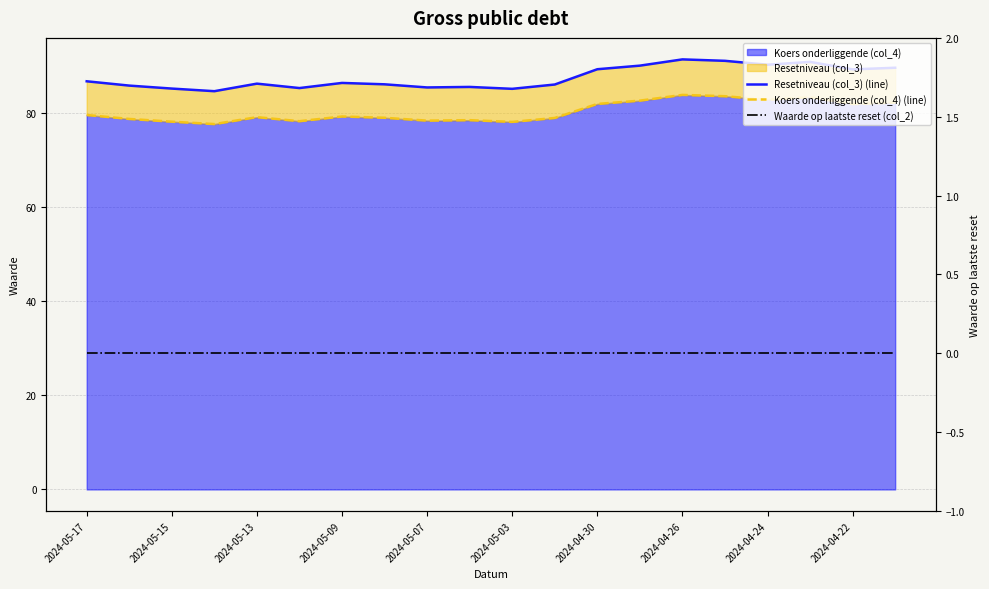

What is the difference between the second highest and second lowest values in the Koers onderliggende (col_4) (line) series?

5.5